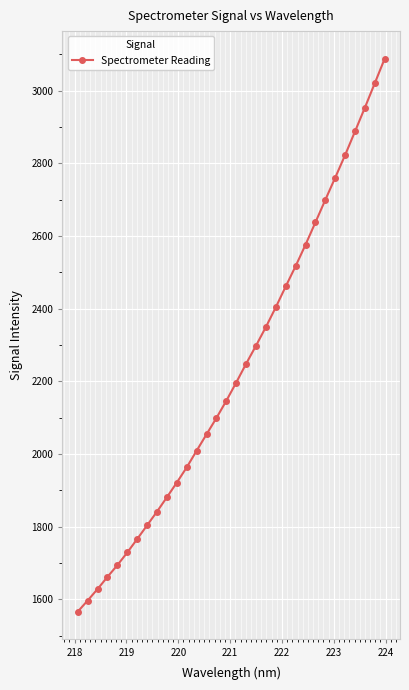

What is the minimum value shown in the chart?

1565.9